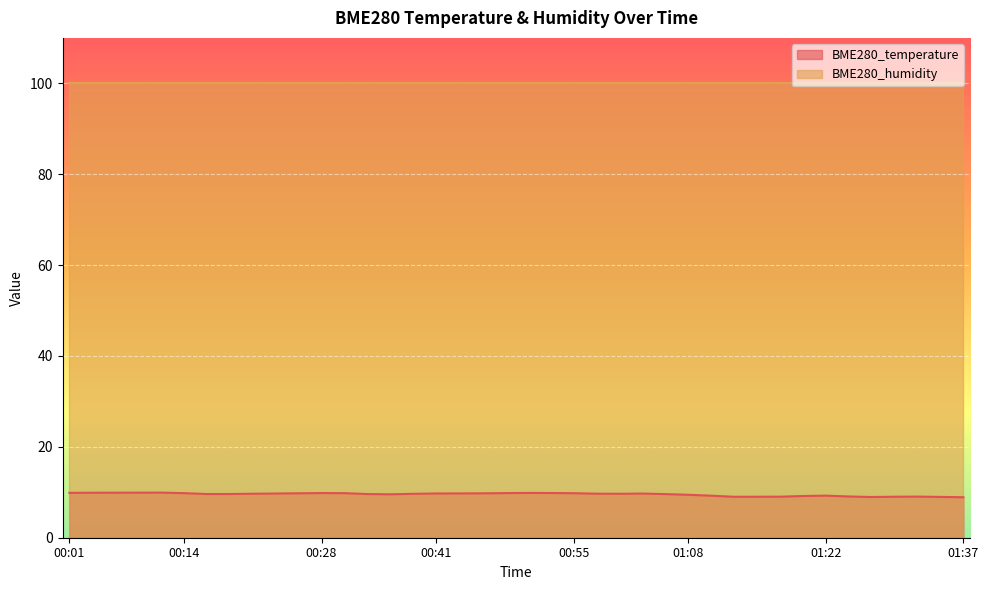

How many data points does each series have?

40